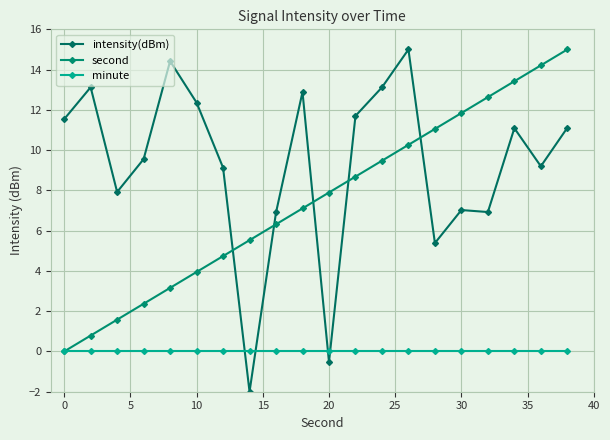

True or false: intensity(dBm) has more than 2 interior local peaks.

True